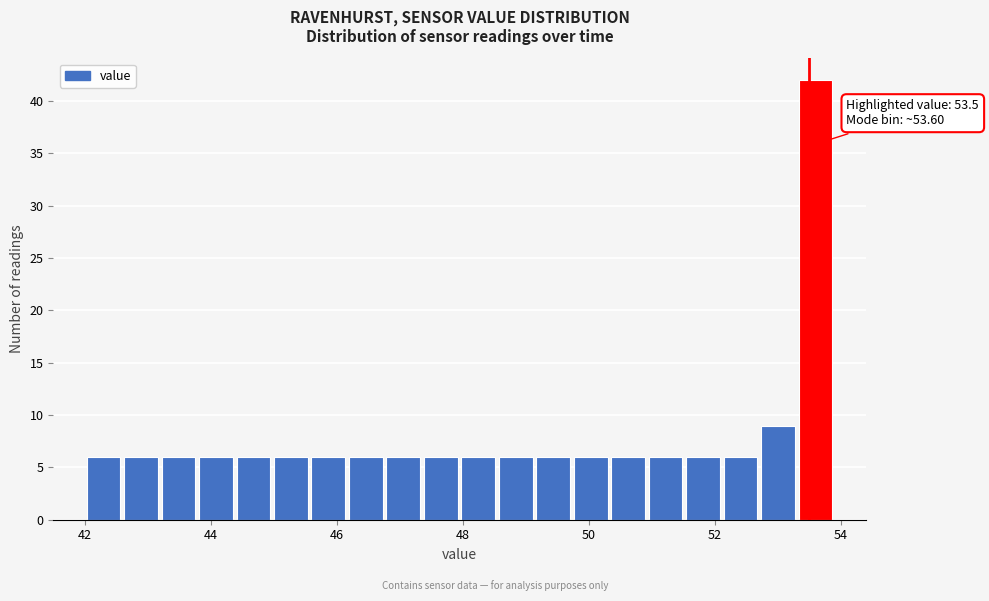

Read against the x-axis, roughly where is the centre of the tallest bar?

53.6